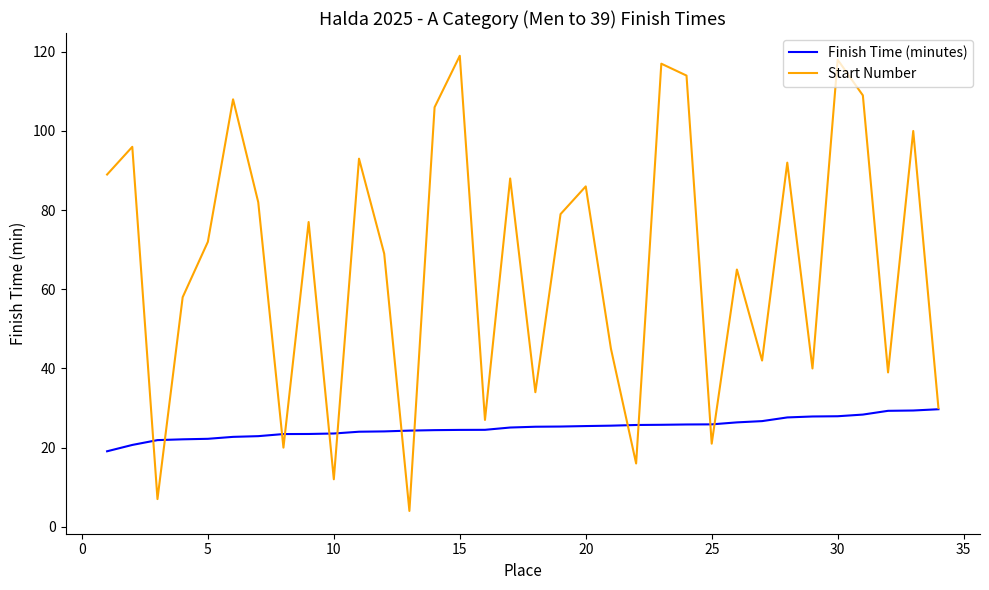

At how many categories does at least one series exceed 11?

34